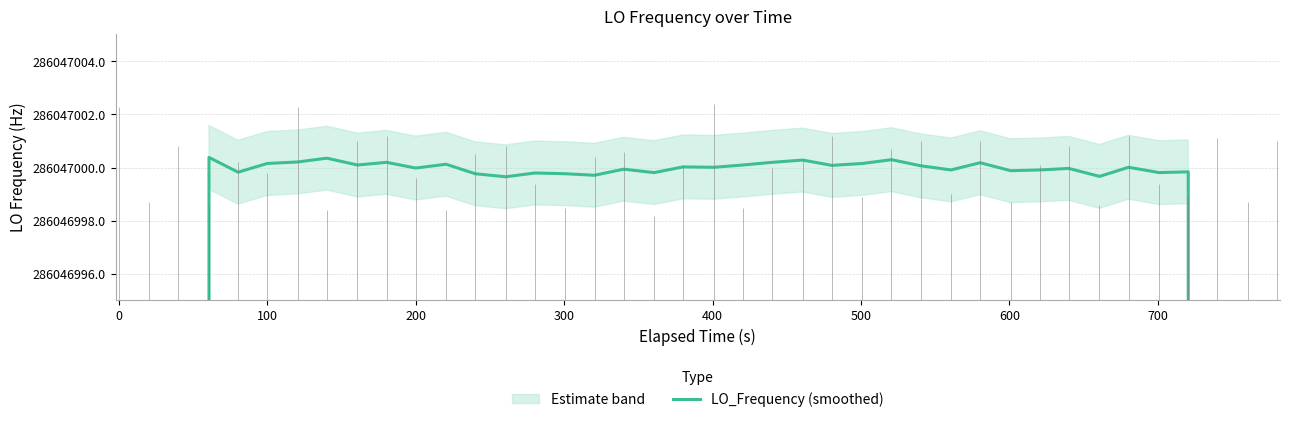

Does the chart display data point markers on the line(s)?

No